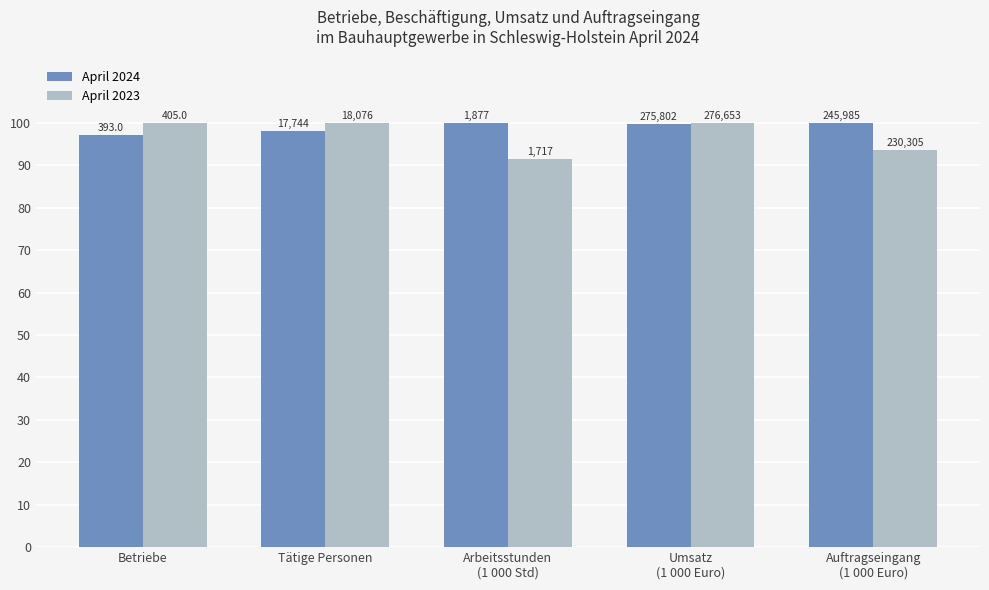

What are all the series names shown in the legend?

April 2024, April 2023